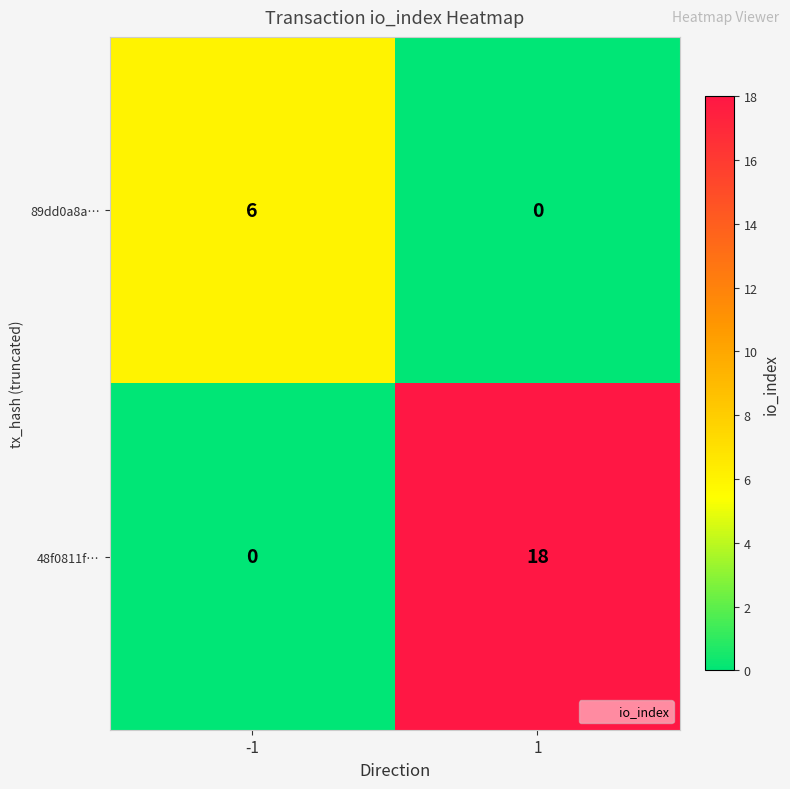

What is the spread (max minus min) of values at 1?

18